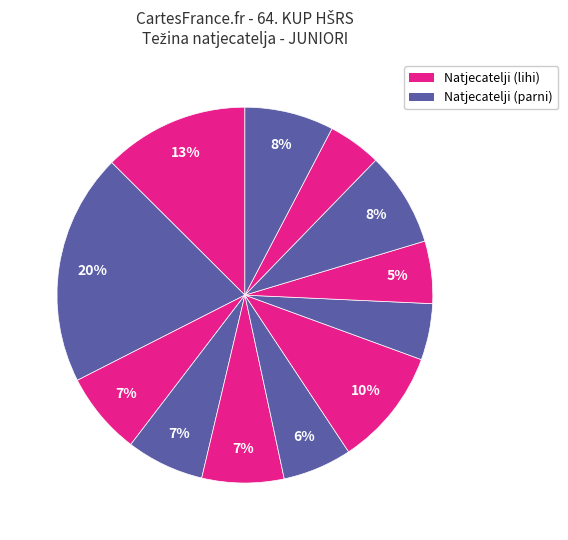

Count the number of slices in the pie.

12